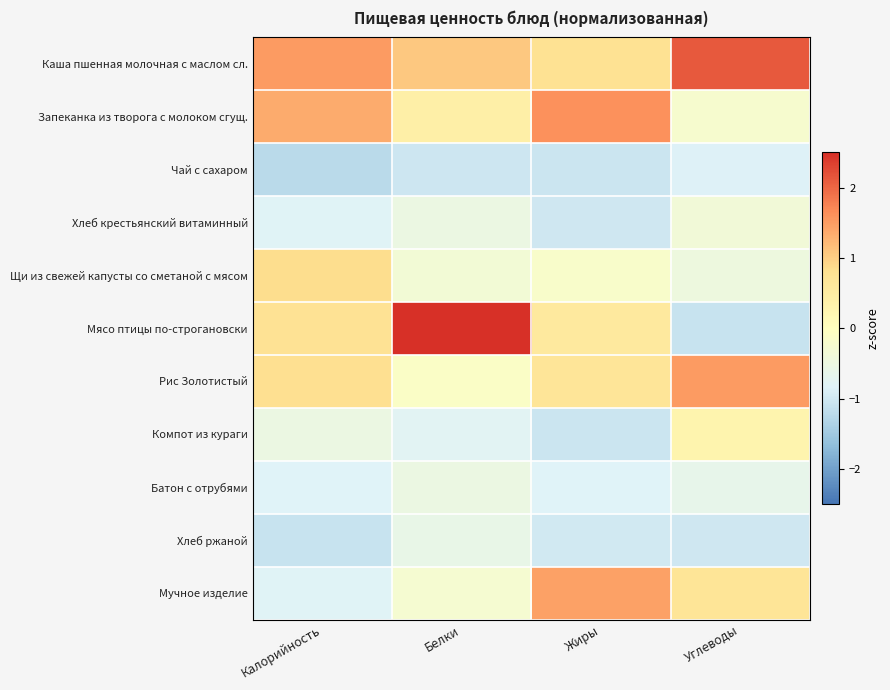

Reading left to right, transcribe all the data shown in this chart.

Каша пшенная молочная с маслом сл.: Калорийность=1.5	Белки=1.1	Жиры=0.8	Углеводы=2.1
Запеканка из творога с молоком сгущ.: Калорийность=1.4	Белки=0.4	Жиры=1.6	Углеводы=-0.2
Чай с сахаром: Калорийность=-1.2	Белки=-1.0	Жиры=-1.1	Углеводы=-0.8
Хлеб крестьянский витаминный: Калорийность=-0.8	Белки=-0.5	Жиры=-1.0	Углеводы=-0.4
Щи из свежей капусты со сметаной с мясом: Калорийность=0.8	Белки=-0.3	Жиры=-0.2	Углеводы=-0.5
Мясо птицы по-строгановски: Калорийность=0.7	Белки=2.6	Жиры=0.6	Углеводы=-1.1
Рис Золотистый: Калорийность=0.8	Белки=-0.1	Жиры=0.7	Углеводы=1.5
Компот из кураги: Калорийность=-0.5	Белки=-0.8	Жиры=-1.0	Углеводы=0.3
Батон с отрубями: Калорийность=-0.8	Белки=-0.5	Жиры=-0.8	Углеводы=-0.6
Хлеб ржаной: Калорийность=-1.1	Белки=-0.6	Жиры=-1.0	Углеводы=-1.0
Мучное изделие: Калорийность=-0.8	Белки=-0.3	Жиры=1.5	Углеводы=0.7